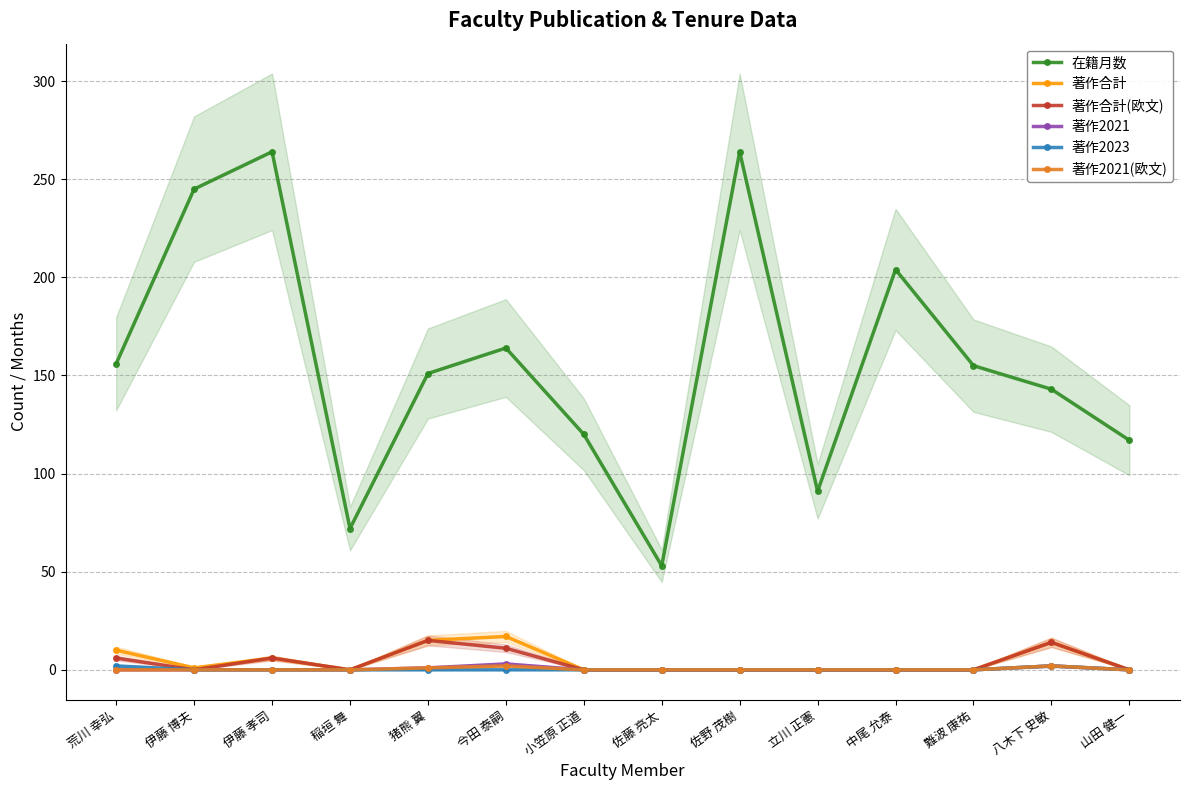

What is the difference between the 在籍月数 values at 伊藤 孝司 and 中尾 允泰?

60